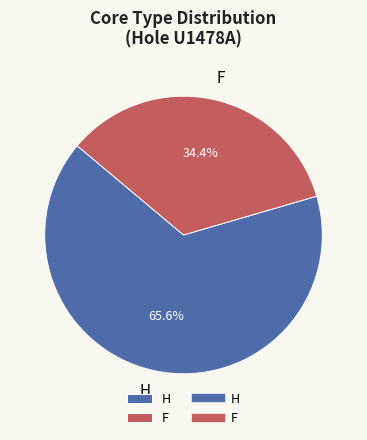

Is it true that F is 34% of the pie?

True